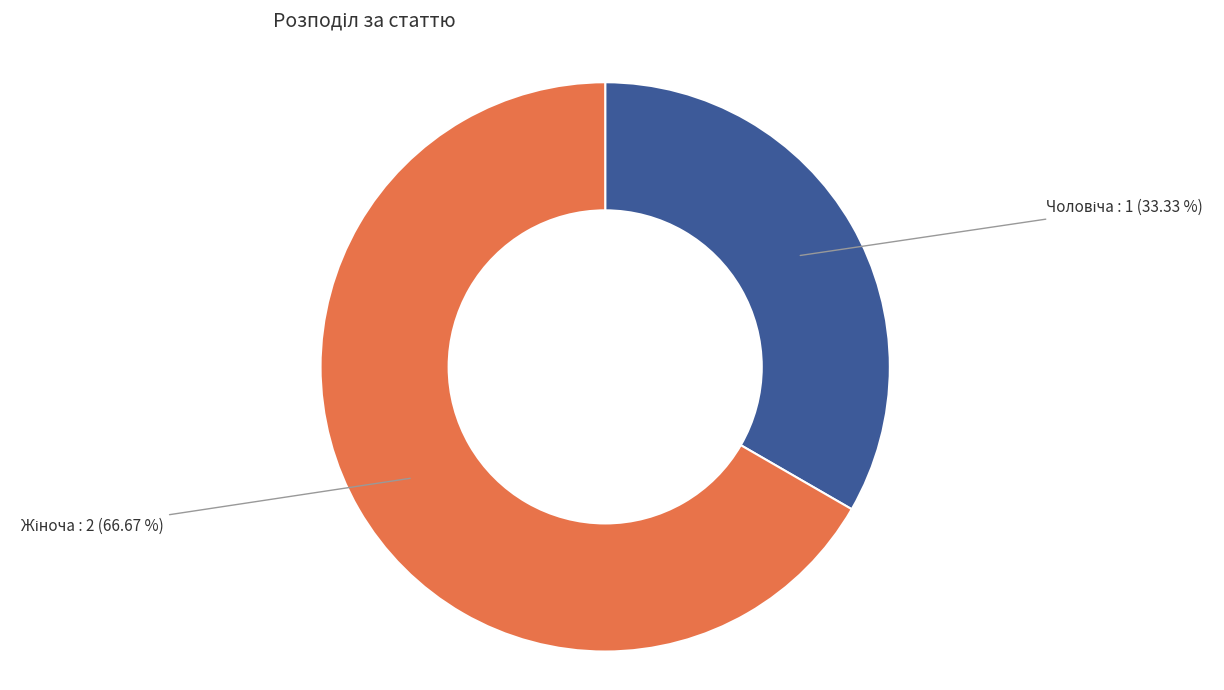

To the nearest percent, what is the average slice percentage?

50%